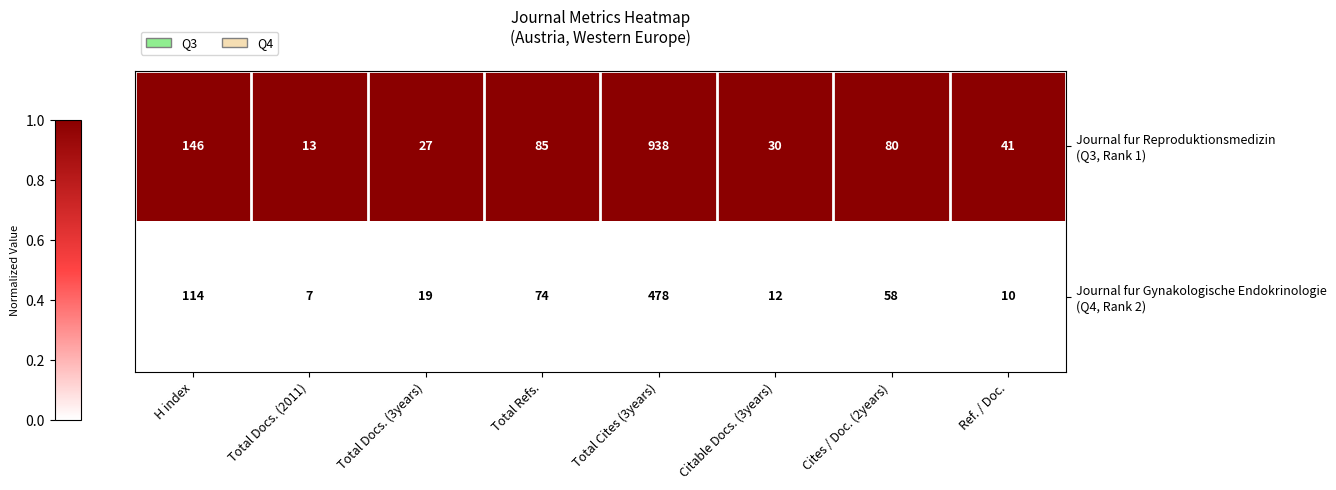

What is the difference between the highest and lowest values at H index?

32